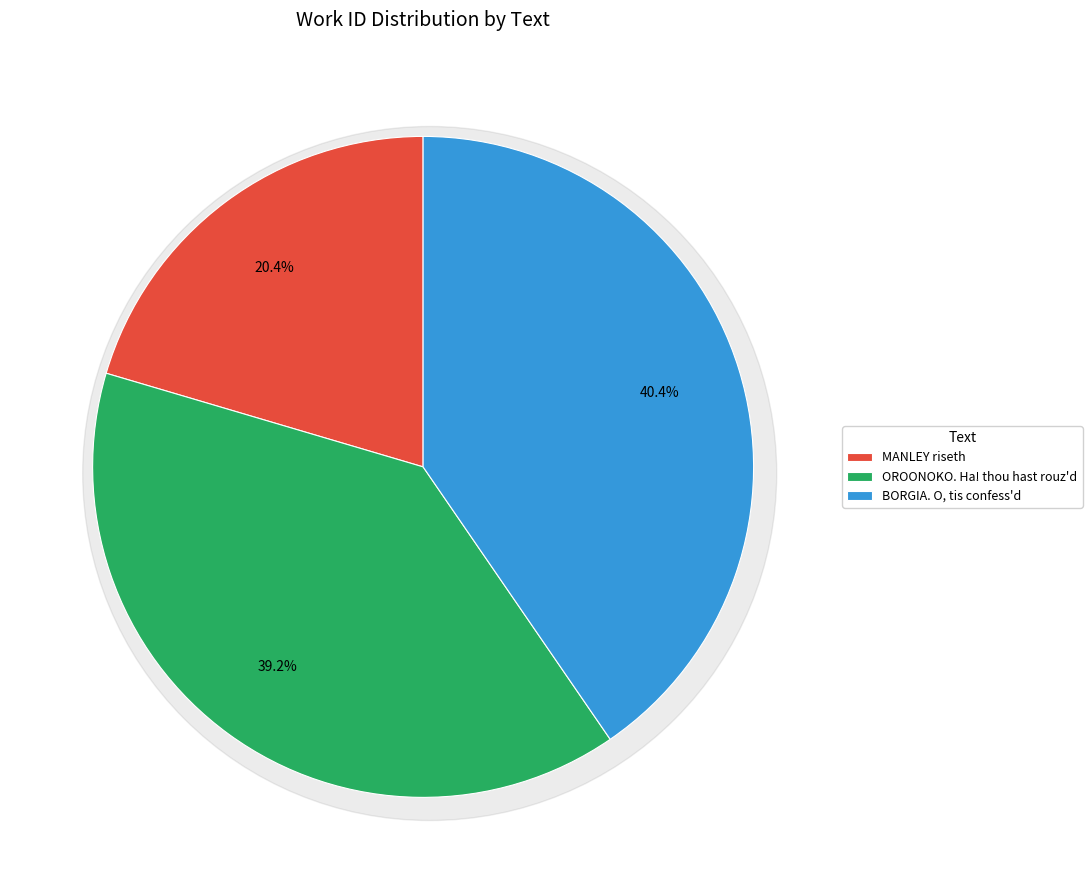

How many segments does this pie chart have?

3